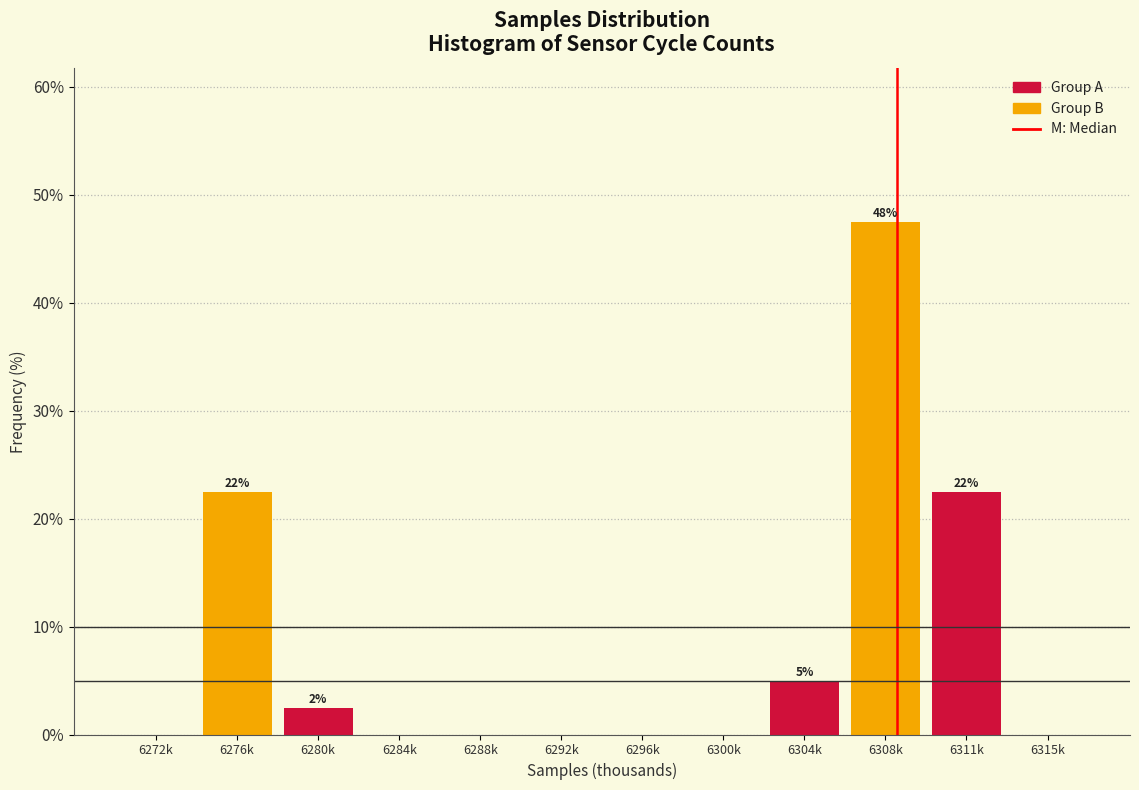

Reading left to right, what are all the values shown in this chart?

6272k=0.0	6276k=22.5	6280k=2.5	6284k=0.0	6288k=0.0	6292k=0.0	6296k=0.0	6300k=0.0	6304k=5.0	6308k=47.5	6311k=22.5	6315k=0.0